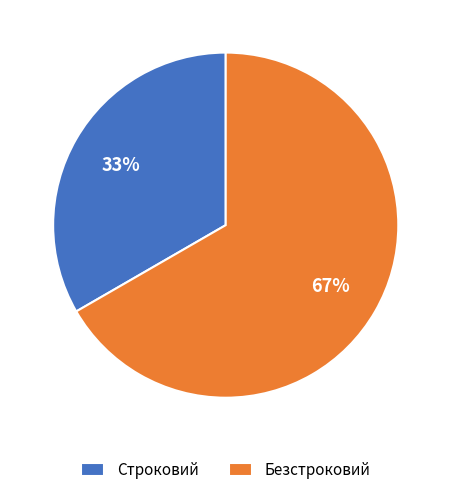

Which slice is the largest?

Безстроковий